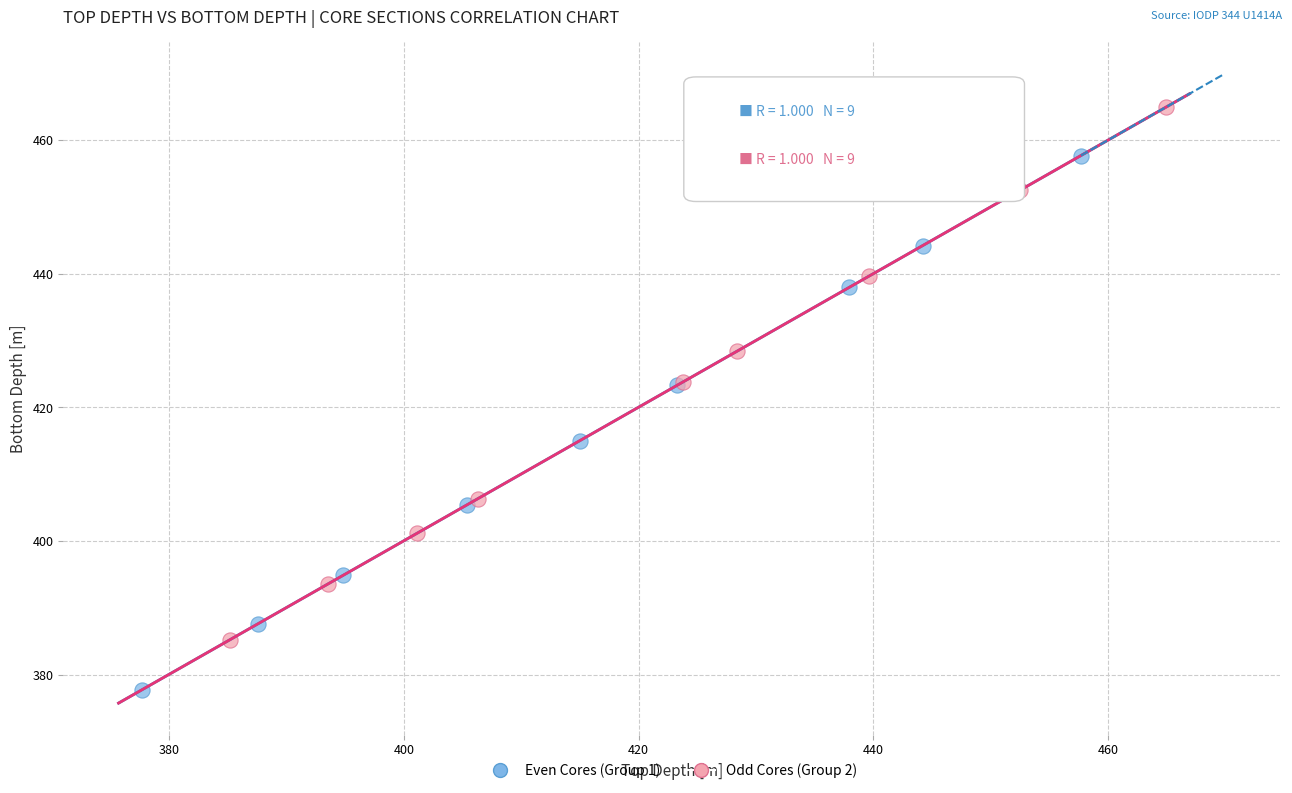

Which series reaches the maximum Y coordinate?

Odd Cores (Group 2)